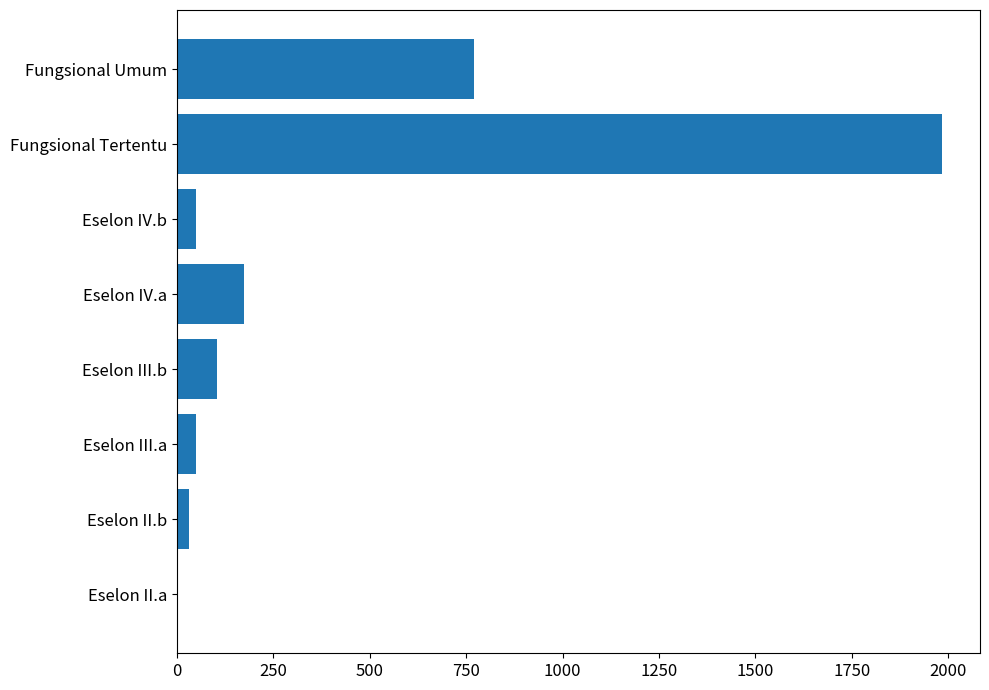

Reading bottom to top, extract all data points from this chart.

Eselon II.a=1	Eselon II.b=30	Eselon III.a=49	Eselon III.b=103	Eselon IV.a=174	Eselon IV.b=49	Fungsional Tertentu=1983	Fungsional Umum=771